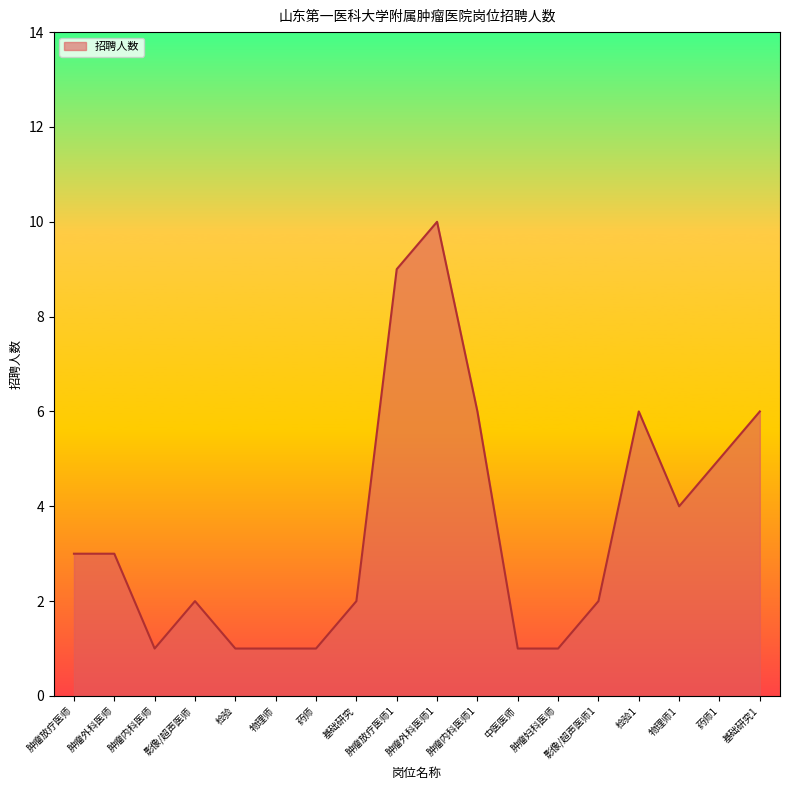

What is the approximate value at 肿瘤内科医师1?

6